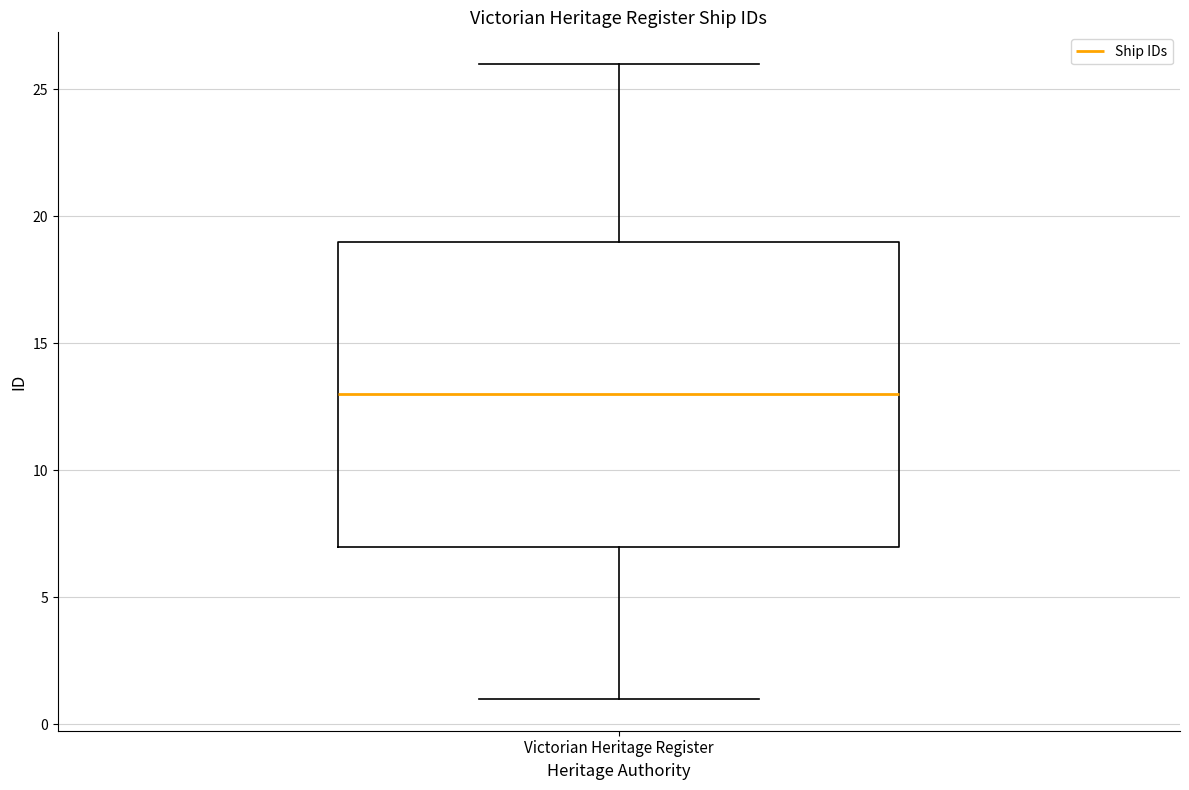

Transcribe this box plot: give where the median line is, the range the box spans, and where the two whiskers end, as read against the y-axis. The values are not printed on the chart, so give them approximately, as read against the axis.

median 13, box 7 to 19, whiskers 1 to 26